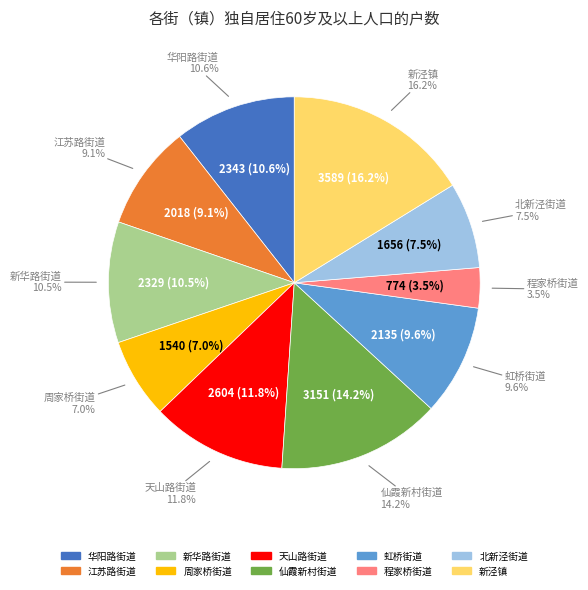

Combined, what portion of the pie is 华阳路街道 and 仙霞新村街道?

24.8%